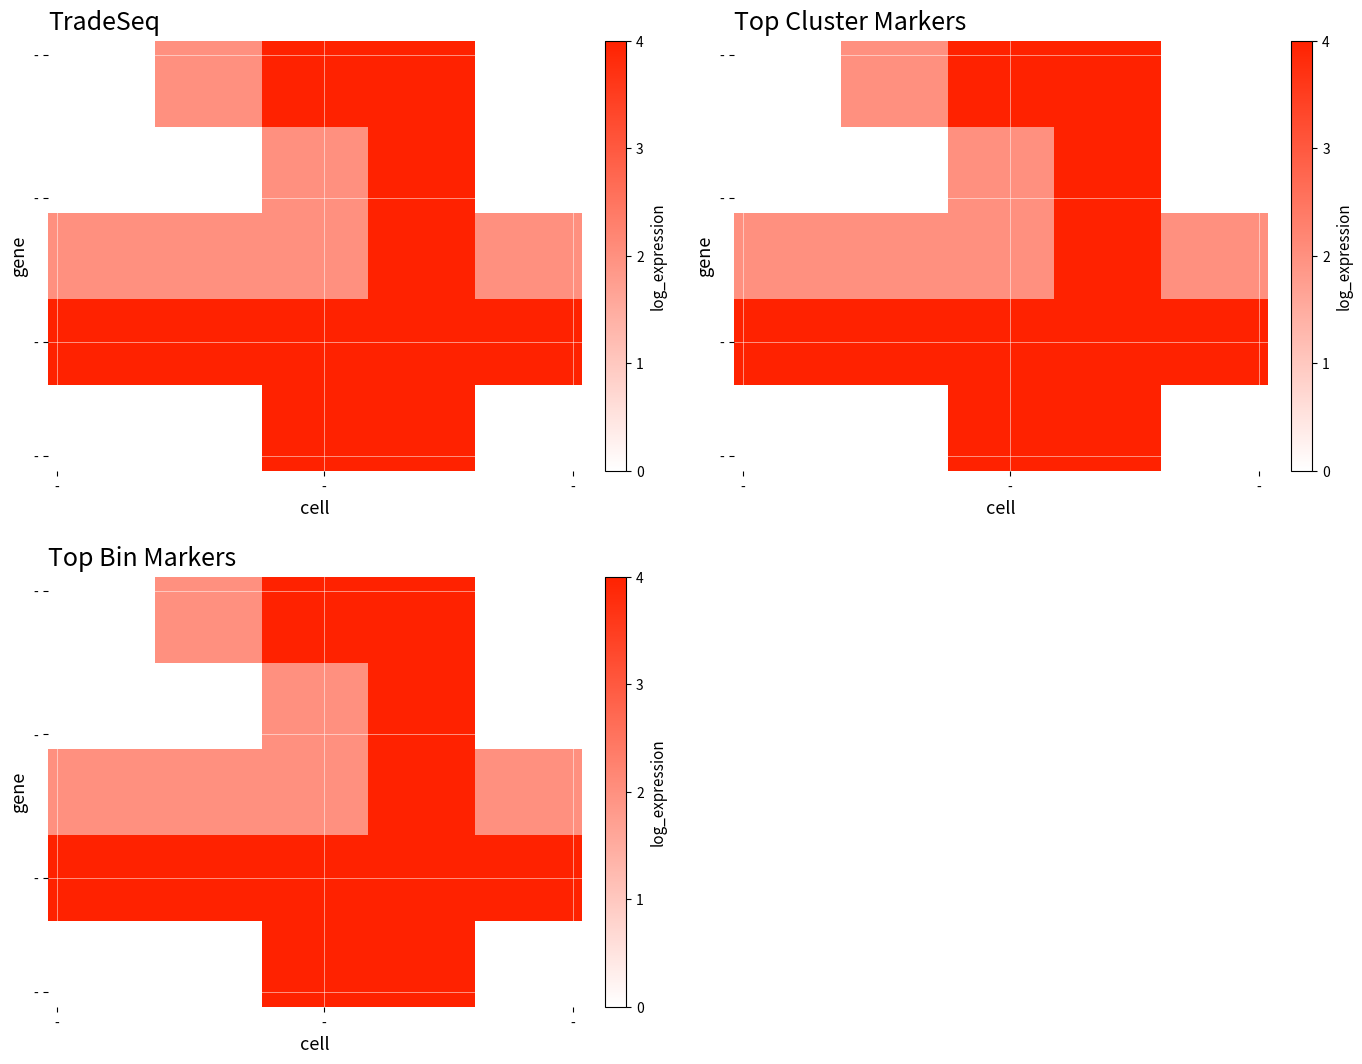

What is the total value across all series at 8?

24